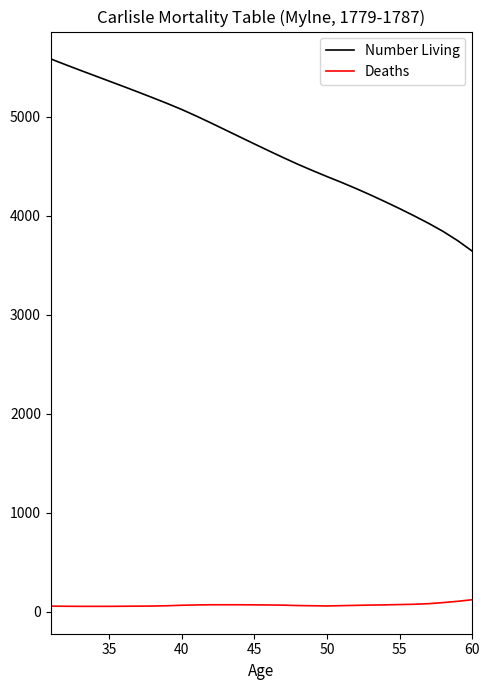

Which series has the widest spread of values?

Number Living